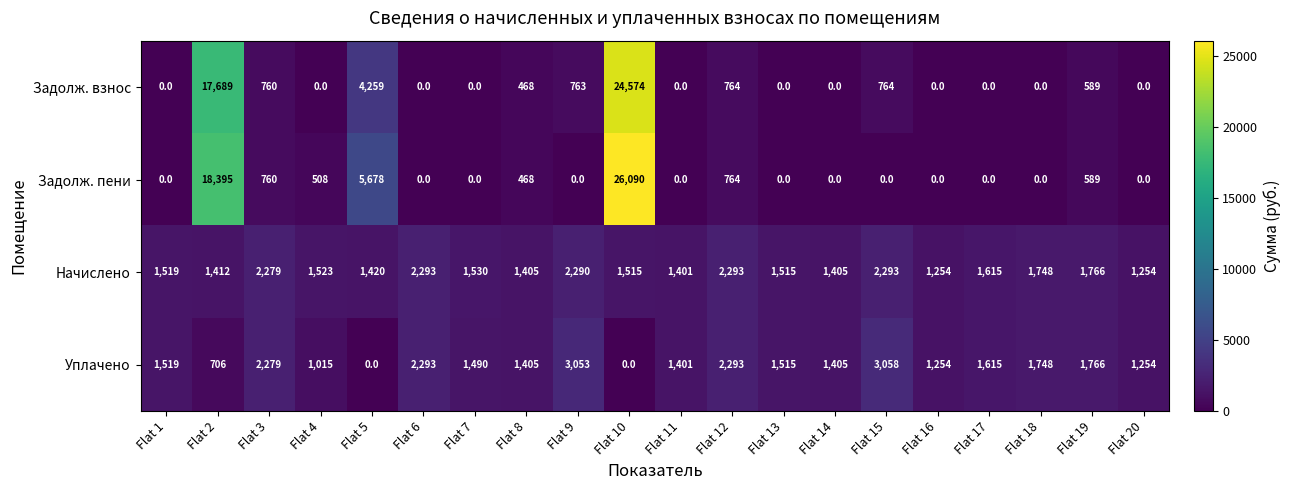

Which series has the largest total across all categories?

Задолж. пени